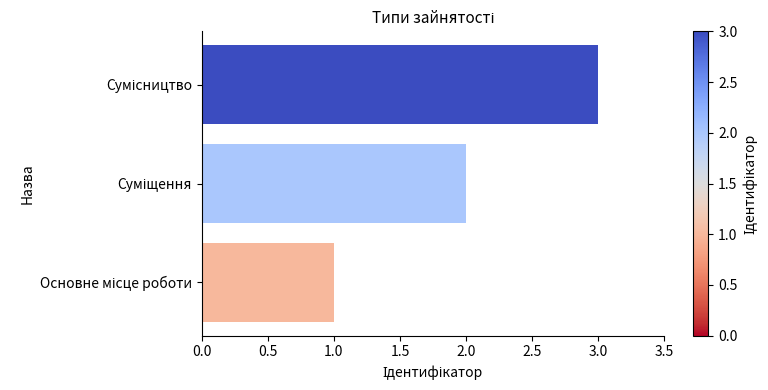

What is the sum of all values?

6